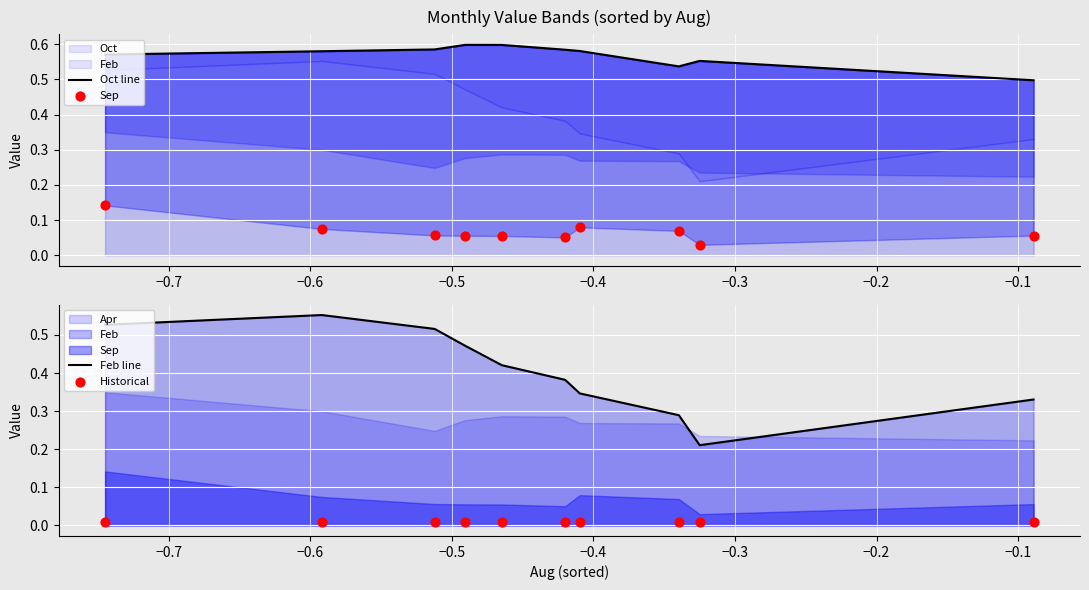

Which series reaches the maximum Y coordinate?

Oct line